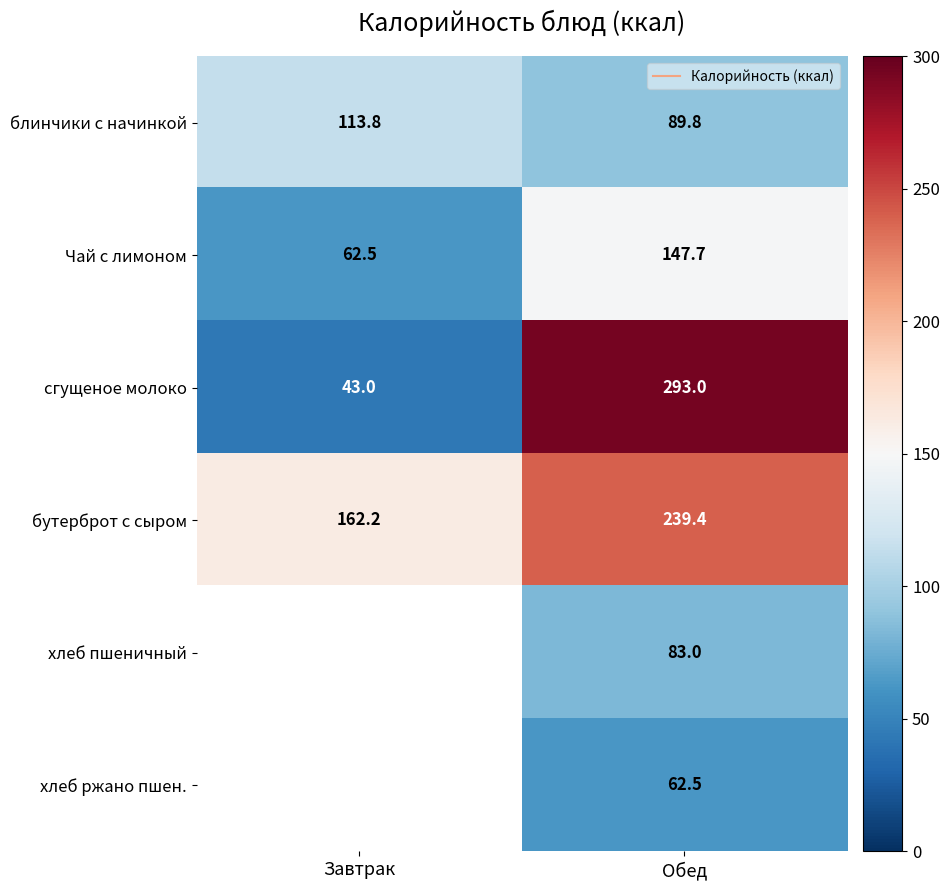

At how many categories does at least one series exceed 277?

1